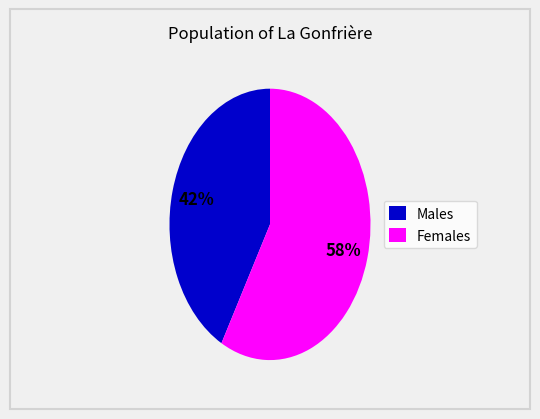

Does Females account for over 50% of the chart?

Yes